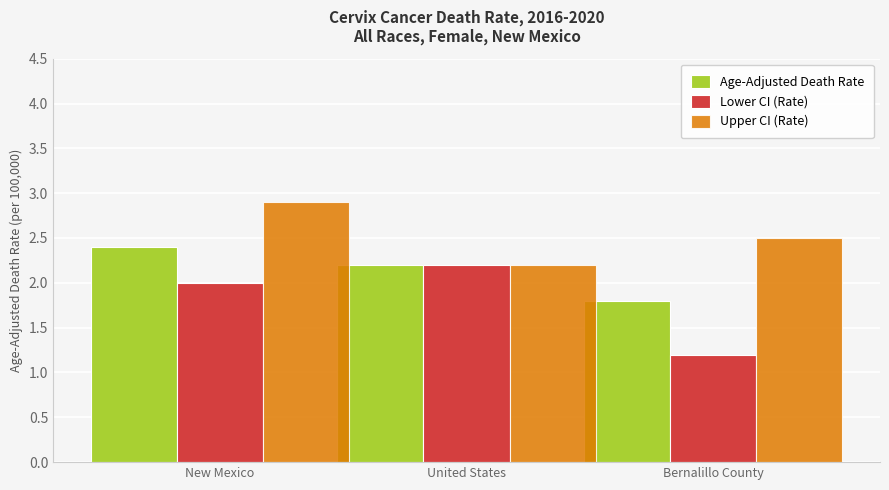

What is the difference between the highest and lowest values at New Mexico?

0.9